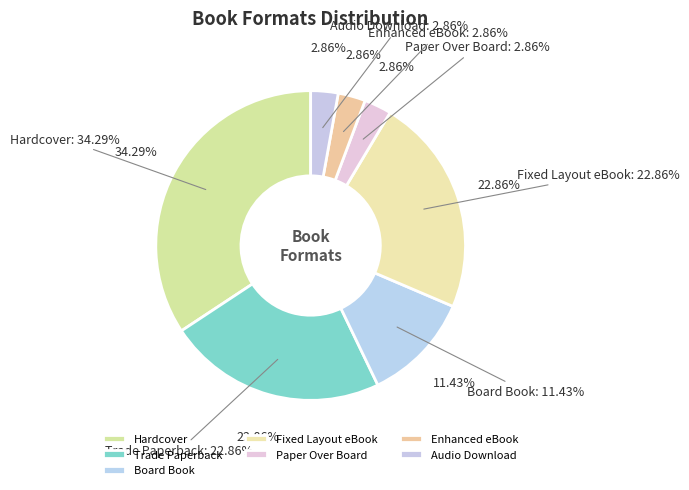

Is it true that Paper Over Board is 14% of the pie?

False